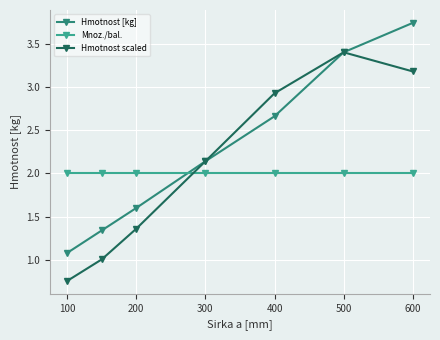

Does the chart have visible grid lines?

Yes